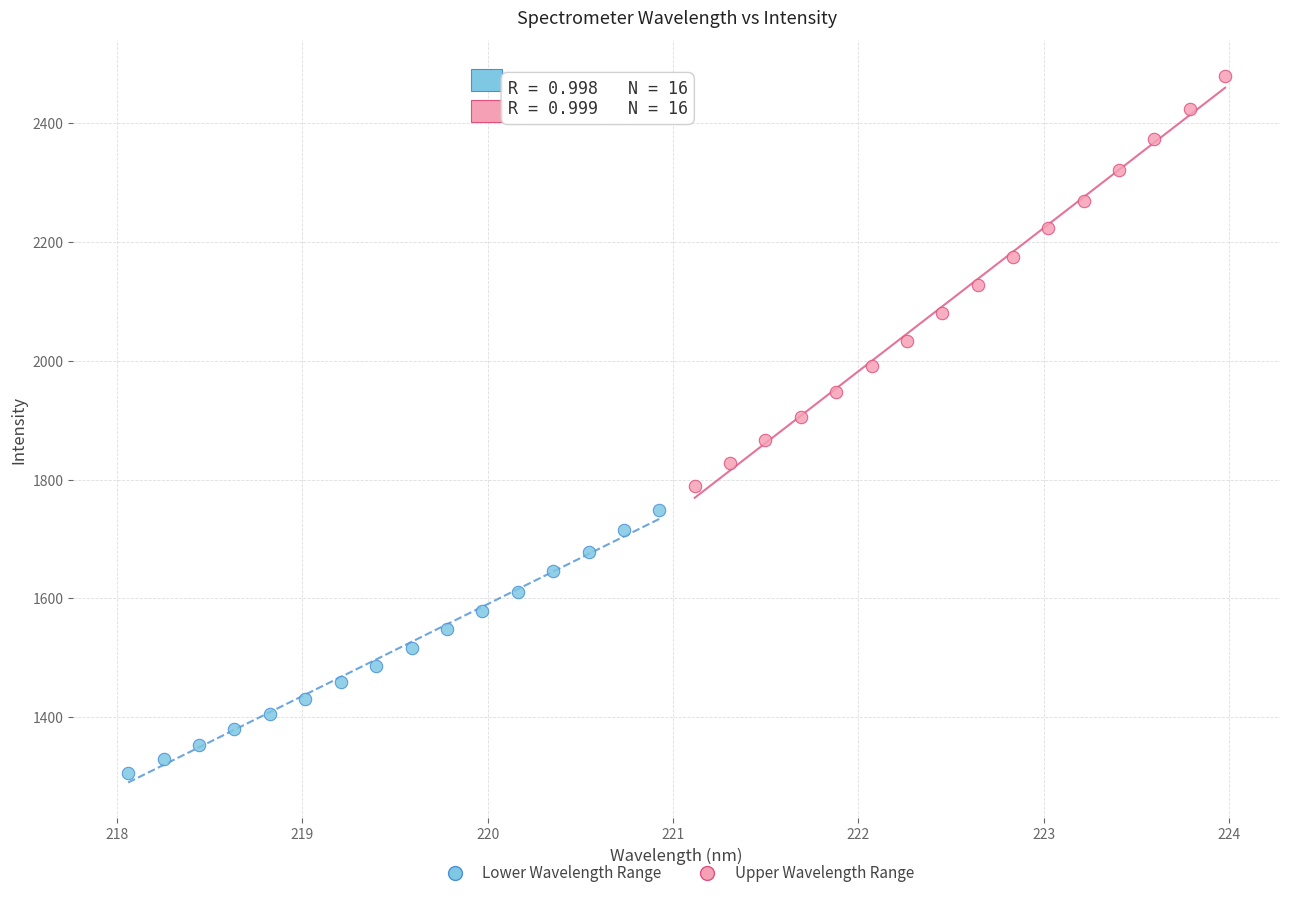

What are all the series names shown in the legend?

Lower Wavelength Range, Upper Wavelength Range